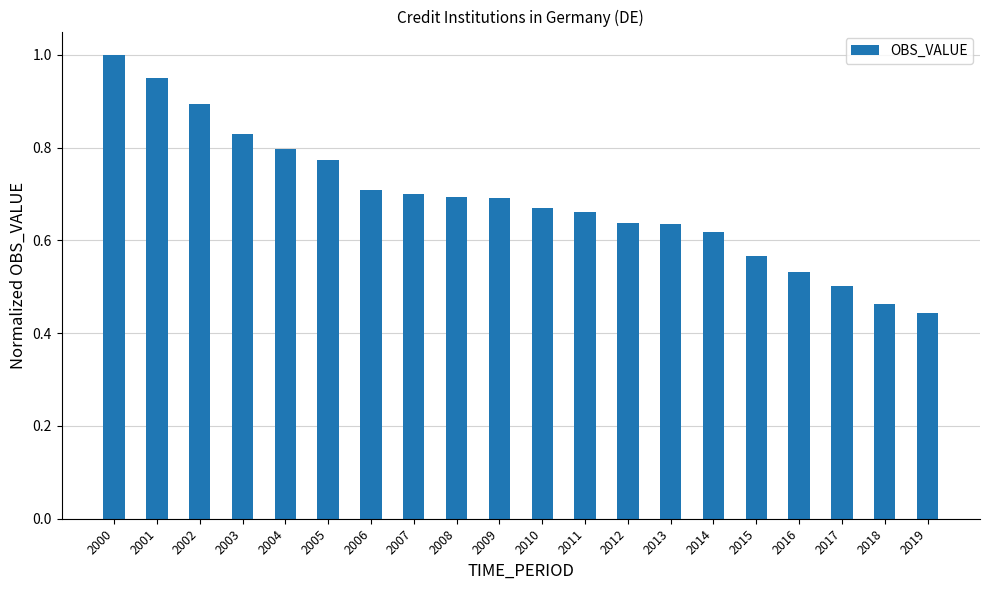

What is the sum of all values?

13.8